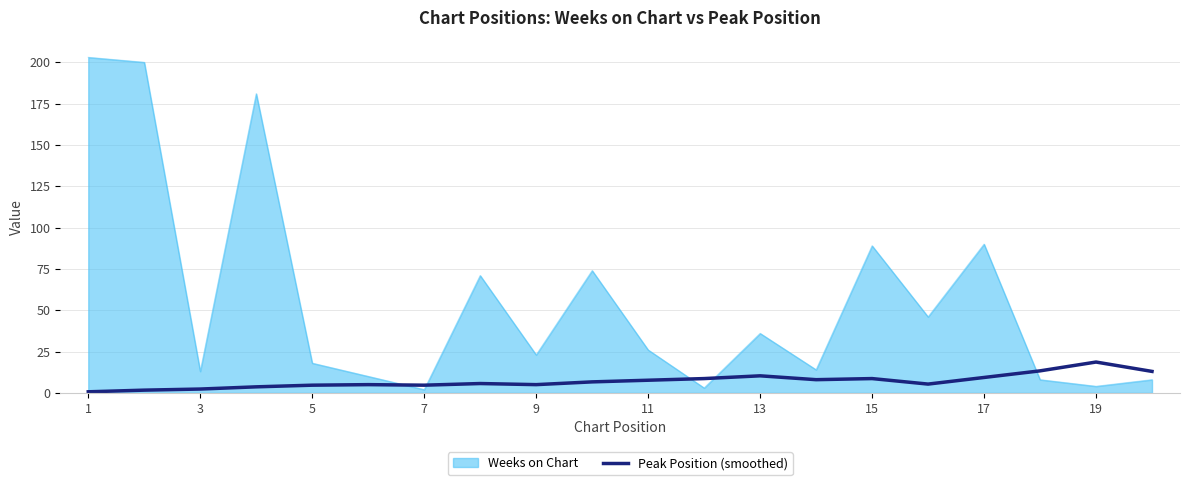

Rank the series by their average value, from highest to lowest.

Weeks on Chart, Peak Position (smoothed)